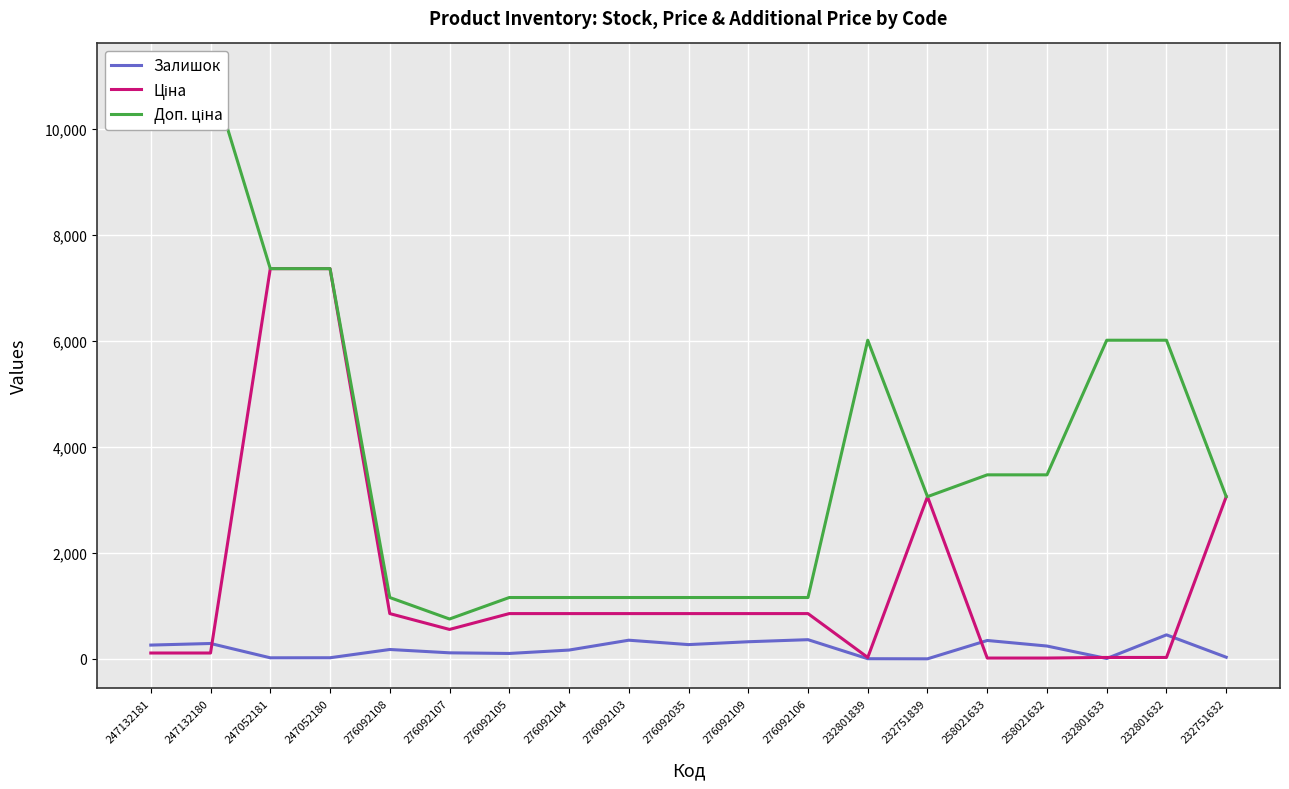

How many interior local valleys does the Доп. ціна series have?

2